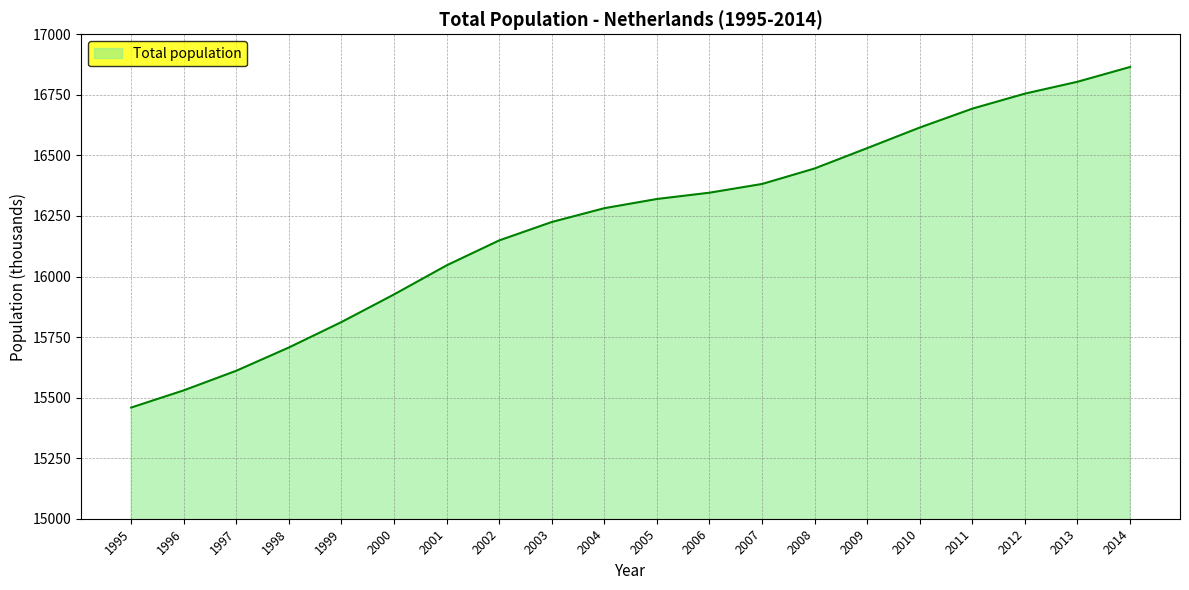

How many lines are shown in the chart?

1